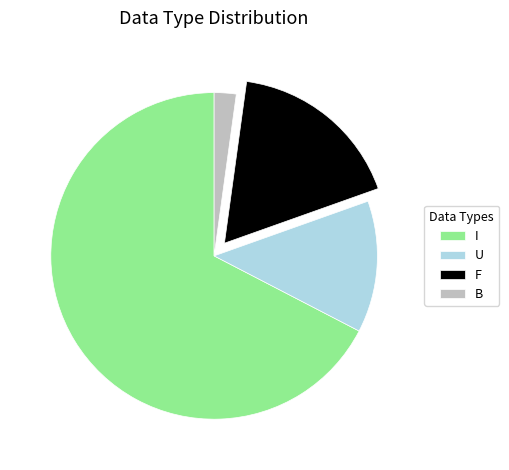

Does B represent more than half of the total?

No